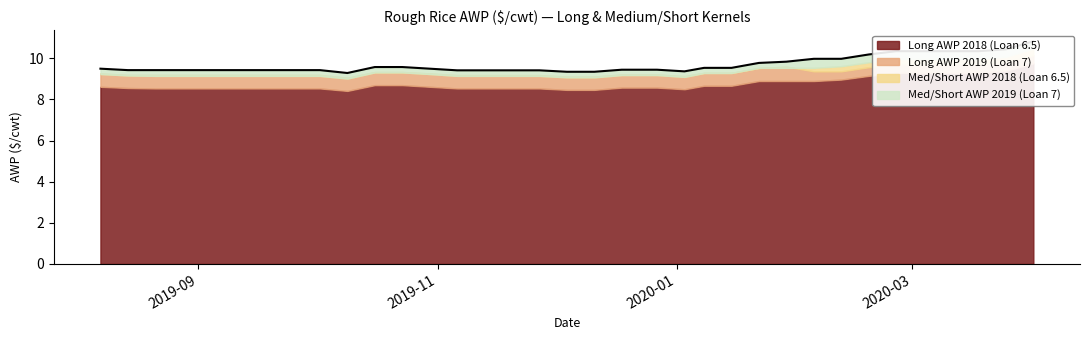

At which category is the sum across all series the highest?

2020-04-01